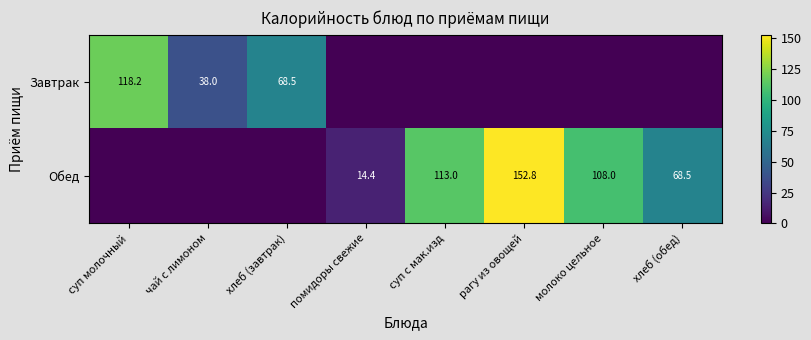

The Завтрак series shows 13.8 at чай с лимоном. True or false?

False